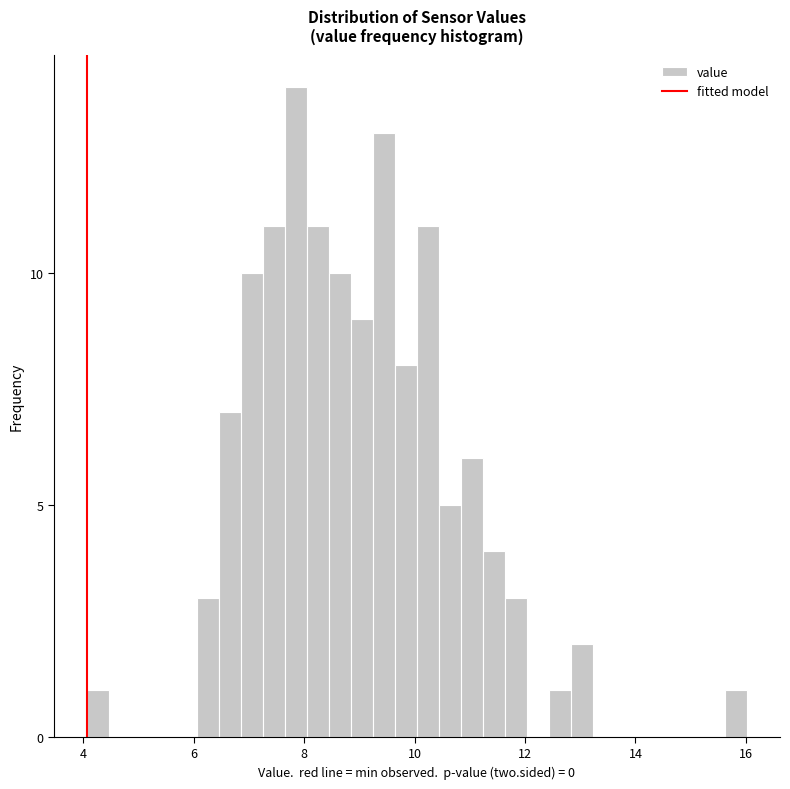

Around what value on the x-axis is the tallest bar? Give the approximate position of its centre, as read against the axis.

7.8